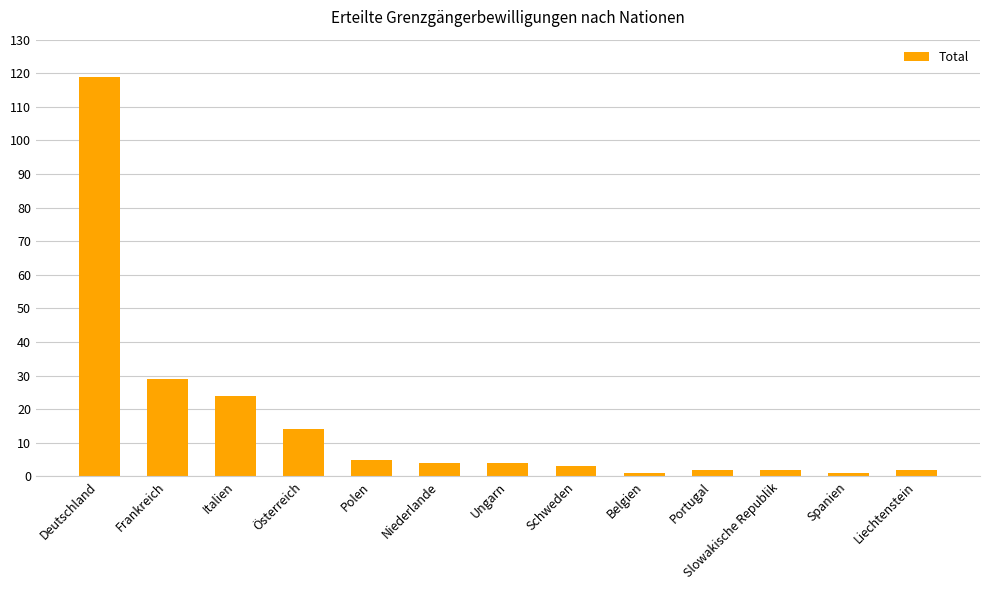

The value at Italien is 24. True or false?

True